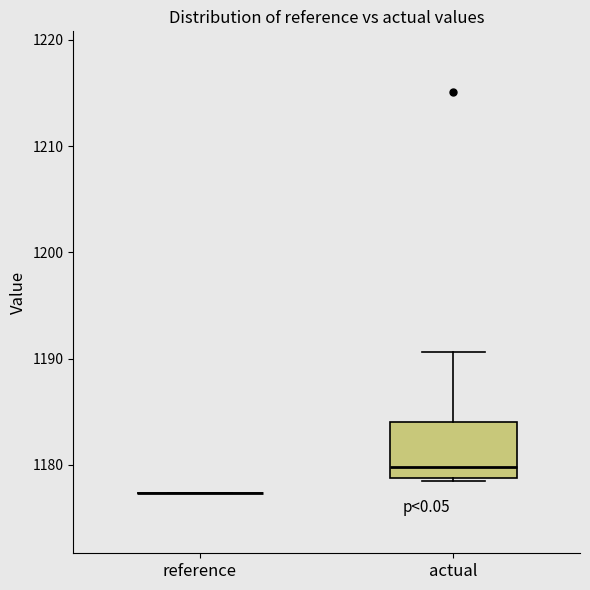

Reading left to right, transcribe this box plot: for each box, give where its median line is, the range the box spans, and where its two whiskers end, as read against the y-axis. The values are not printed on the chart, so give them approximately, as read against the axis.

reference: box collapsed to a line at 1177, whiskers 1177 to 1177
actual: median 1180, box 1179 to 1184, whiskers 1179 to 1191